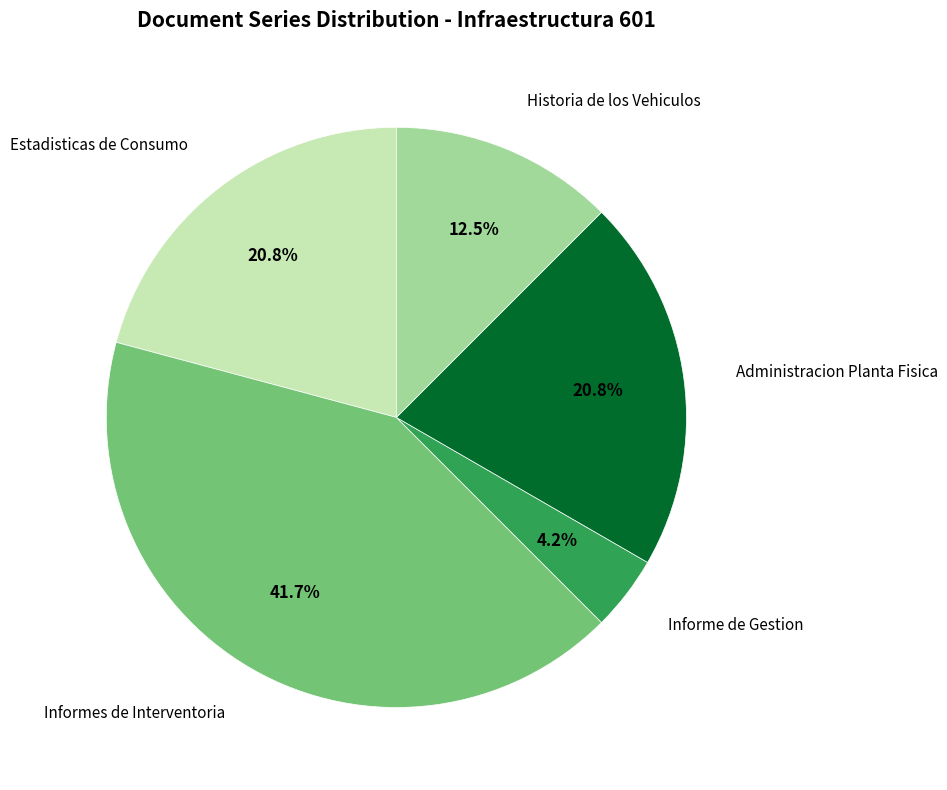

Is there a majority slice in this chart?

No